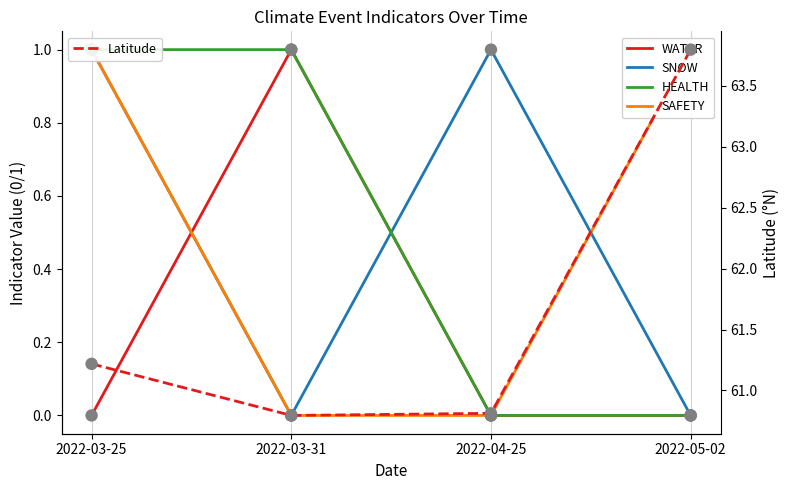

At which category is the sum across all series the highest?

2022-05-02